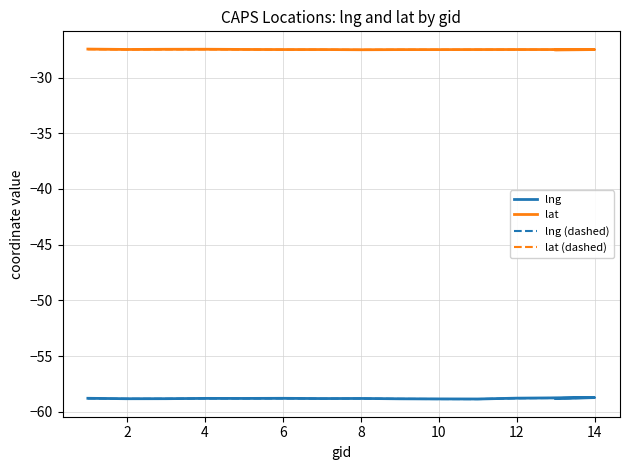

At which category does the chart reach its minimum across all series?

10